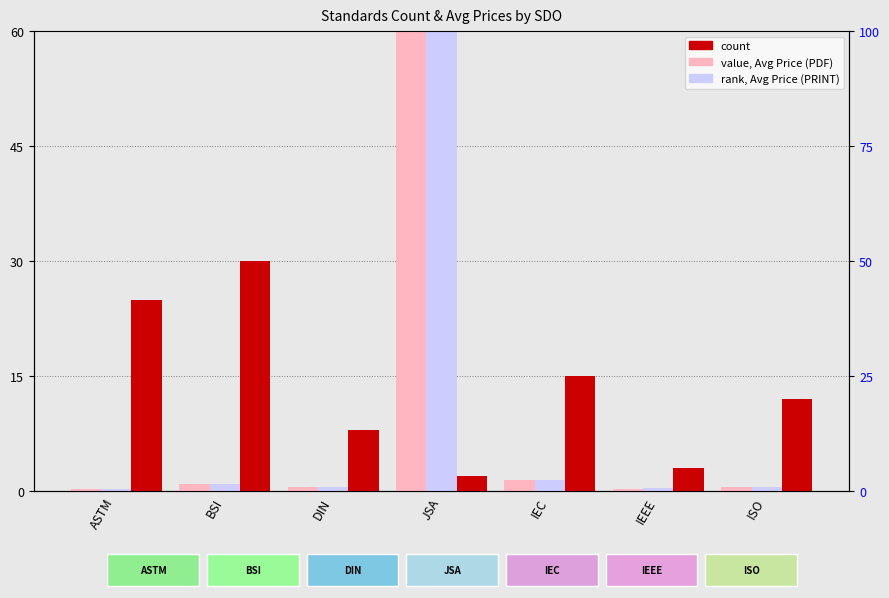

At which category does the chart reach its peak across all series?

JSA